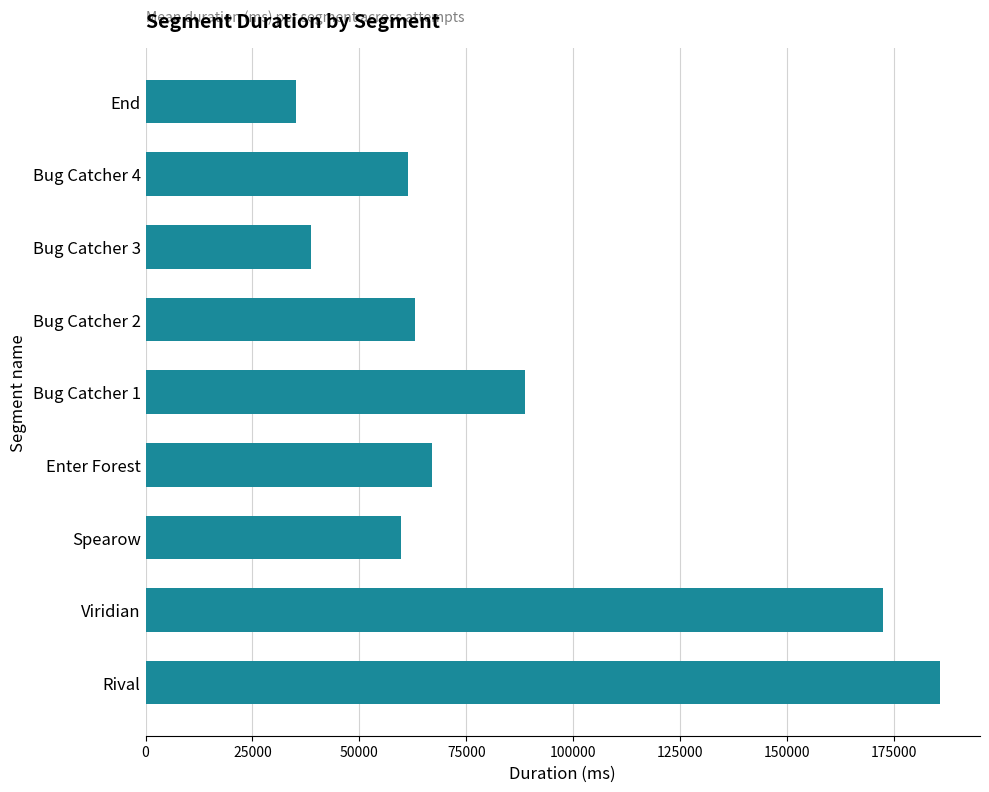

List the labels in order of value, largest first.

Rival, Viridian, Bug Catcher 1, Enter Forest, Bug Catcher 2, Bug Catcher 4, Spearow, Bug Catcher 3, End